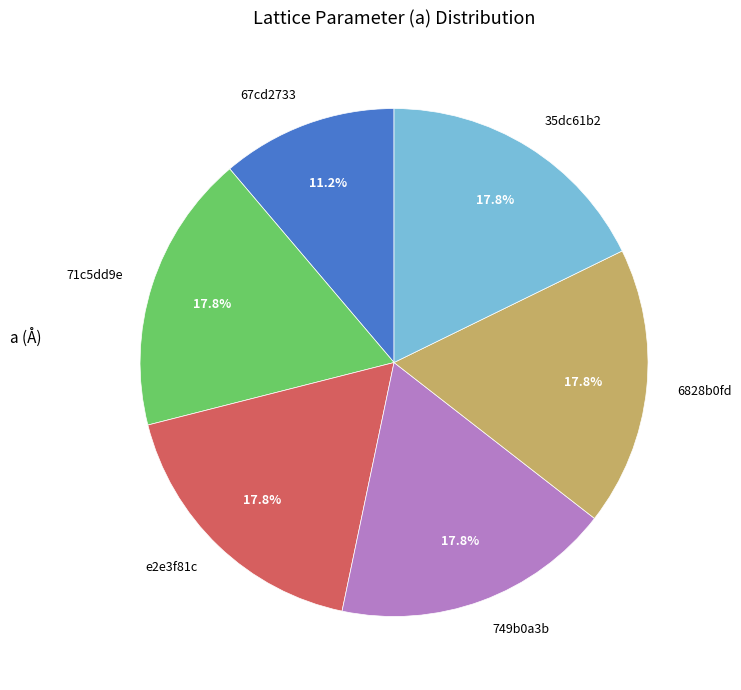

What is the smallest slice in the pie chart?

67cd2733